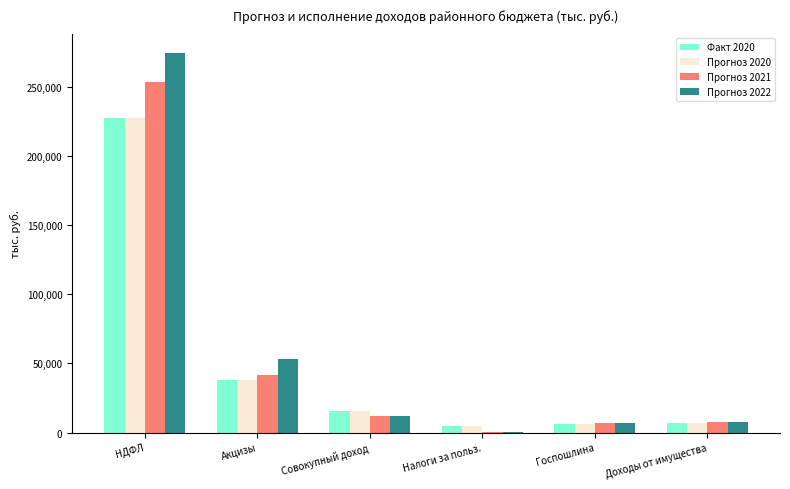

How many groups of bars are there?

6